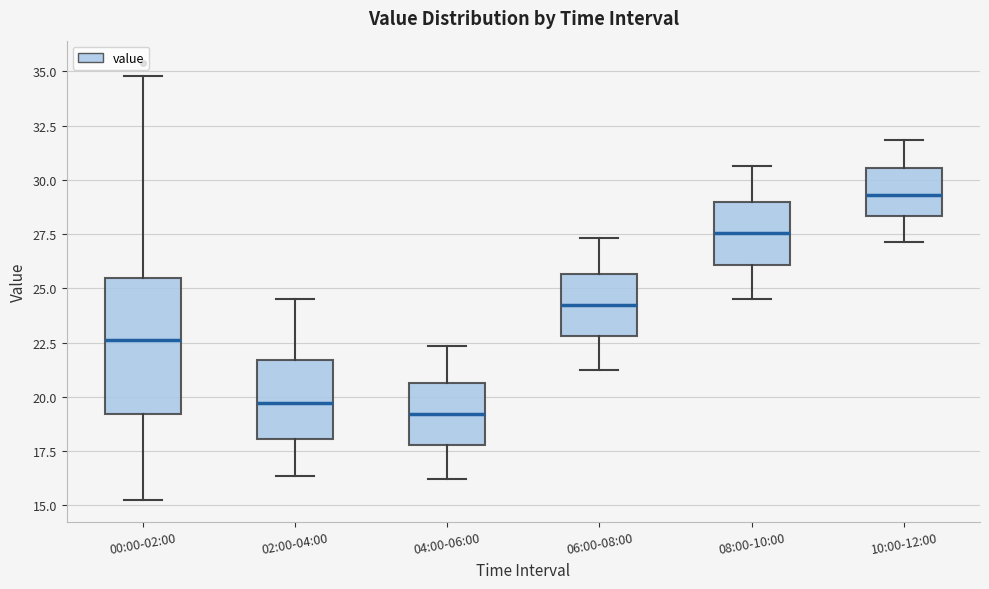

Reading left to right, read every box against the y-axis: the position of its median line, the range the box covers, and the ends of its whiskers. The values are not printed on the chart, so give them approximately, as read against the axis.

00:00-02:00: median 22.5, box 19.0 to 25.5, whiskers 15.0 to 35.0
02:00-04:00: median 19.5, box 18.0 to 21.5, whiskers 16.5 to 24.5
04:00-06:00: median 19.0, box 18.0 to 20.5, whiskers 16.0 to 22.5
06:00-08:00: median 24.0, box 23.0 to 25.5, whiskers 21.0 to 27.5
08:00-10:00: median 27.5, box 26.0 to 29.0, whiskers 24.5 to 30.5
10:00-12:00: median 29.5, box 28.5 to 30.5, whiskers 27.0 to 32.0